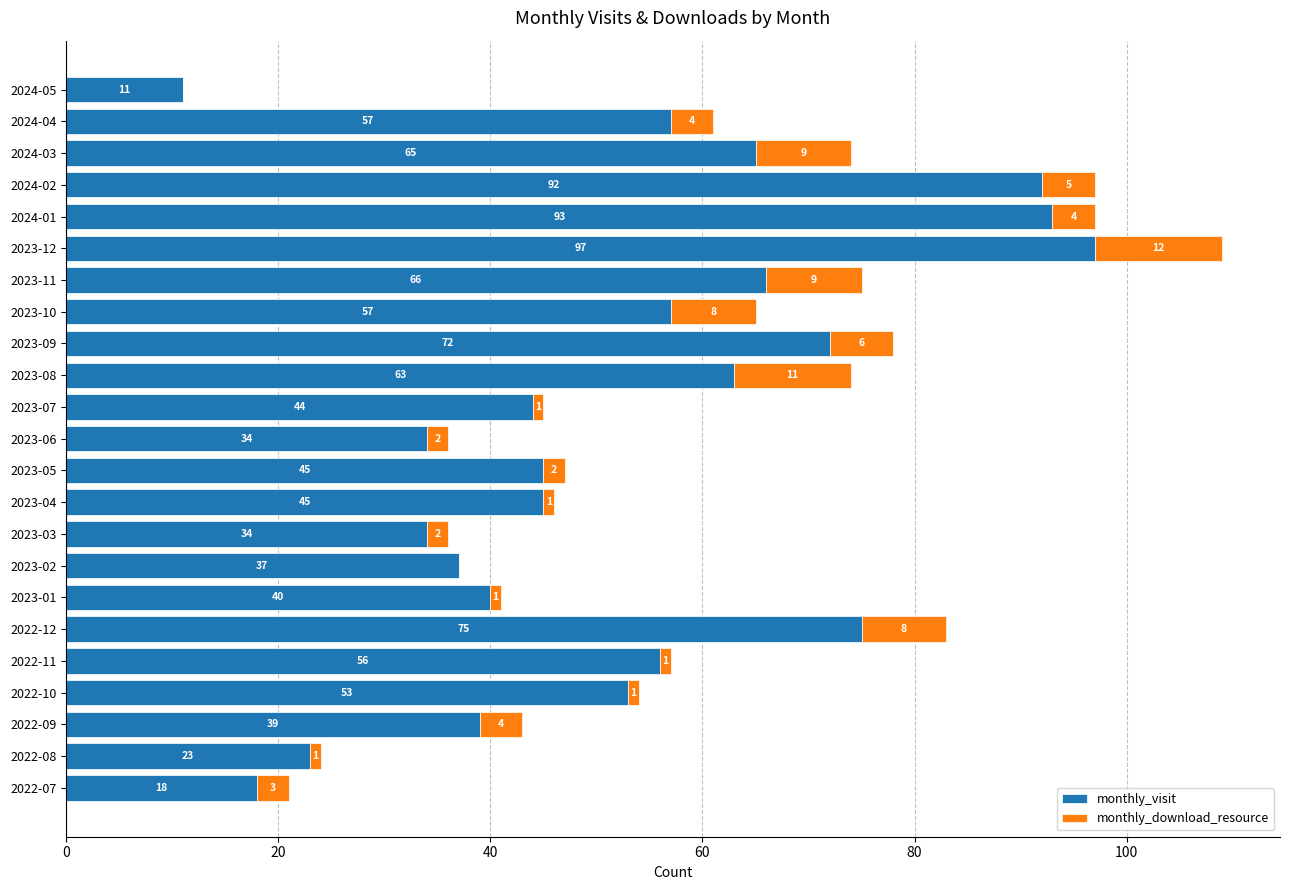

What is the total value across all series at 2022-10?

54